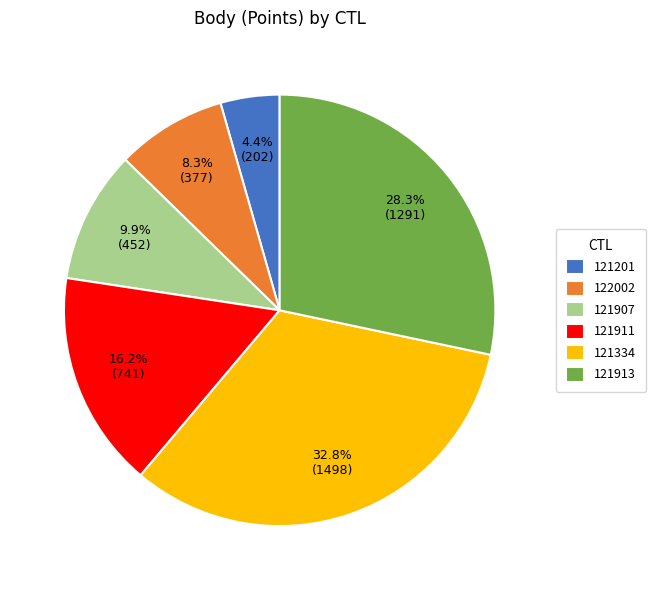

What is the smallest slice in the pie chart?

121201